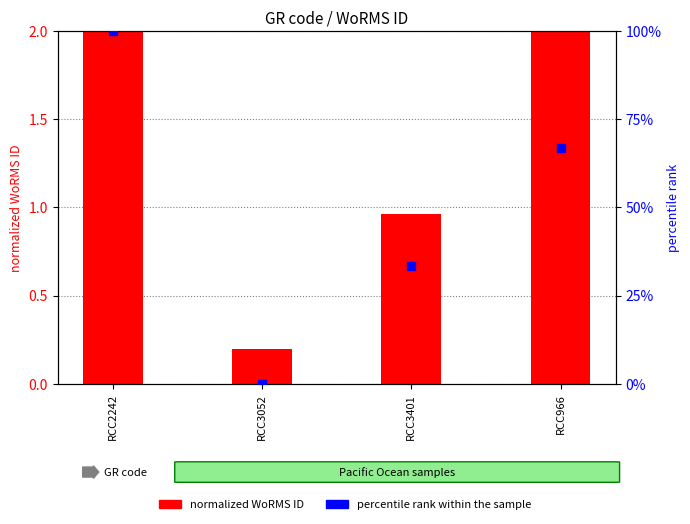

Which series has the largest total across all categories?

percentile rank within the sample